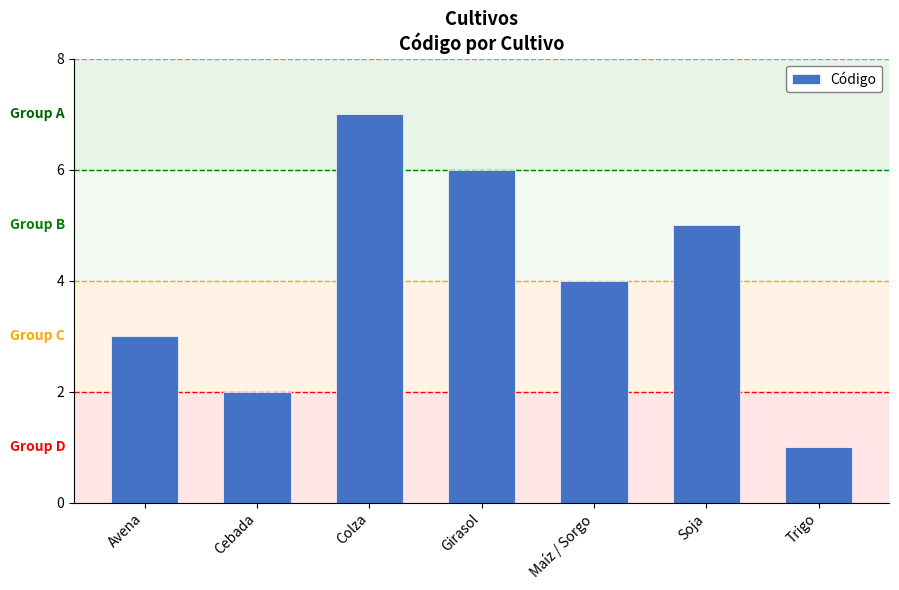

Rank the categories by value from lowest to highest.

Trigo, Cebada, Avena, Maíz / Sorgo, Soja, Girasol, Colza